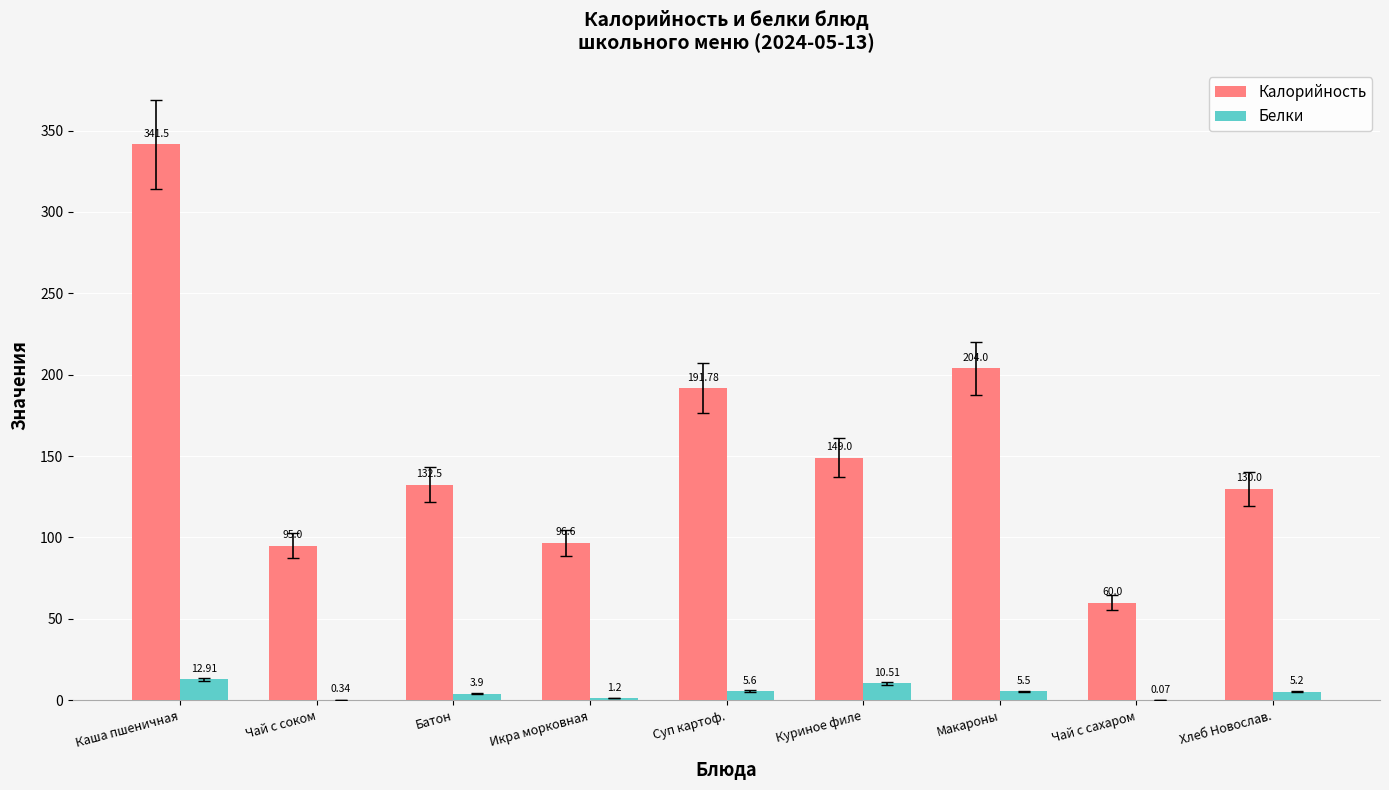

What is the spread (max minus min) of values at Чай с сахаром?

59.9